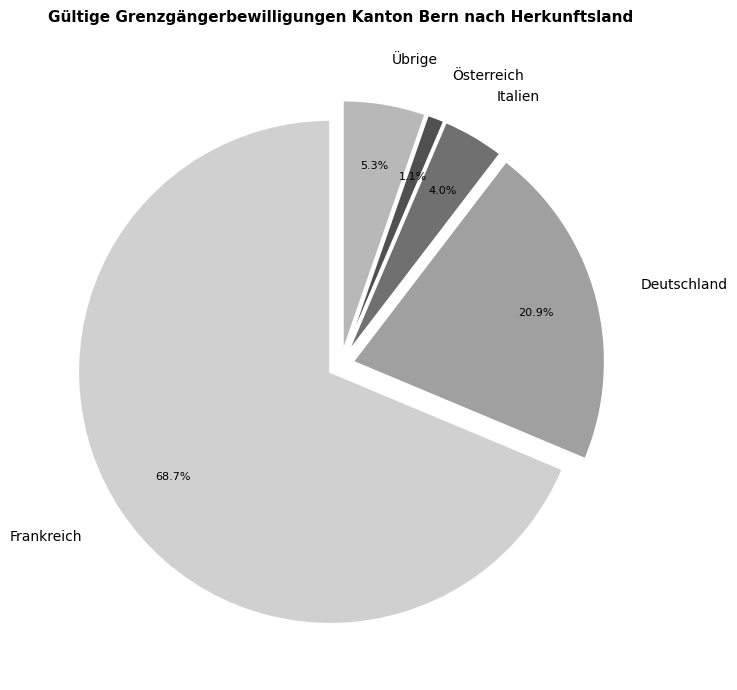

Rank the categories by value from highest to lowest.

Frankreich, Deutschland, Übrige, Italien, Österreich